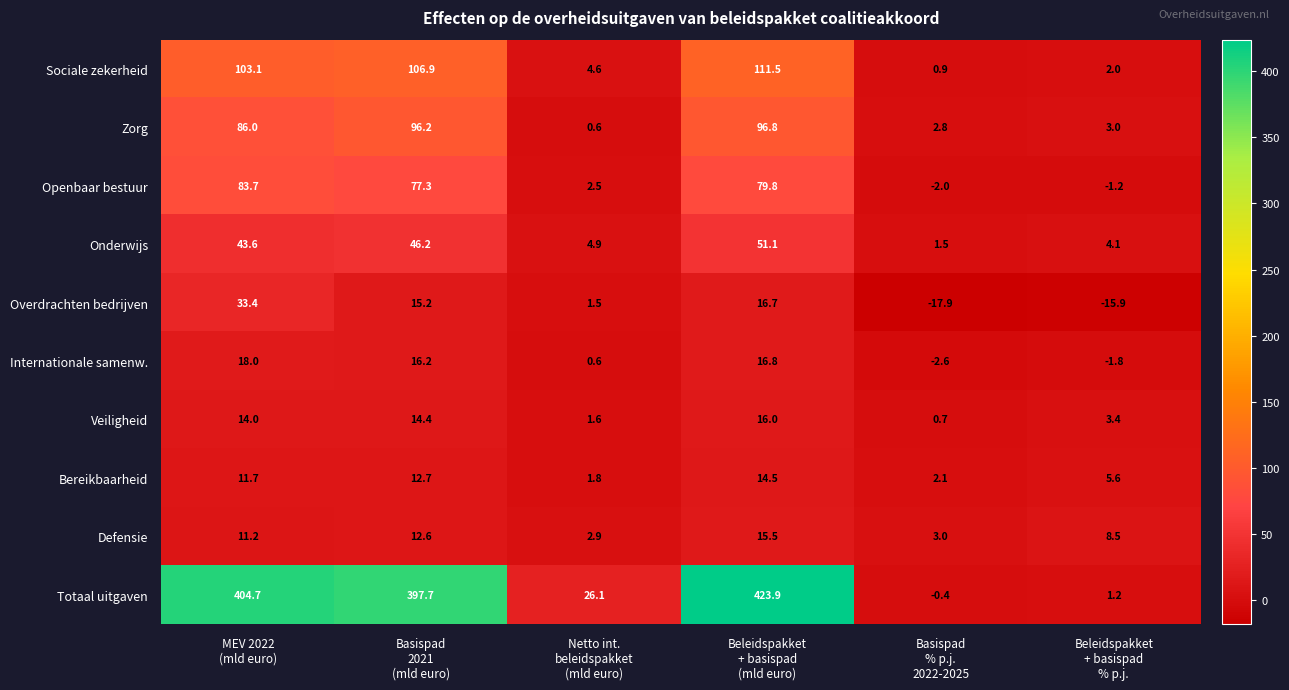

Which series has the largest total across all categories?

Totaal uitgaven